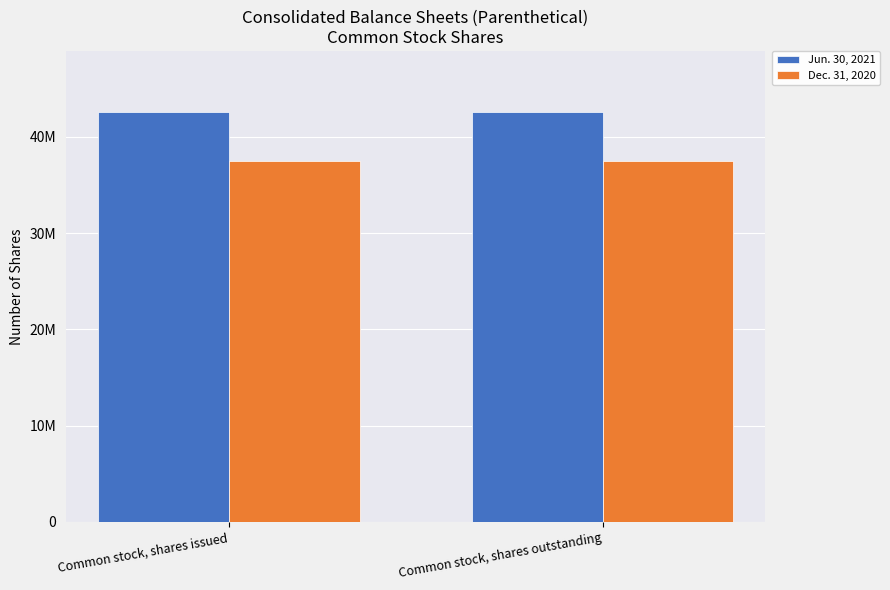

What are all the series names shown in the legend?

Jun. 30, 2021, Dec. 31, 2020